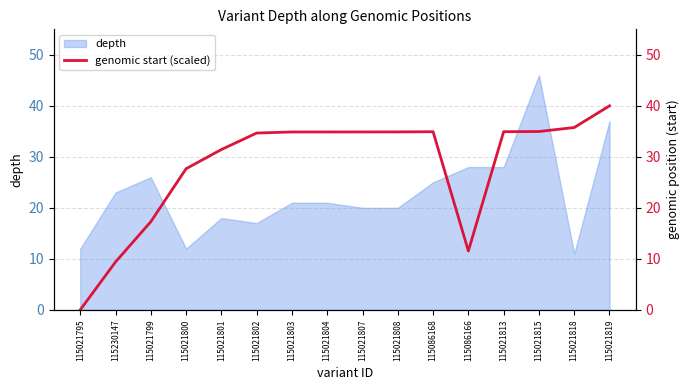

How many lines are shown in the chart?

1